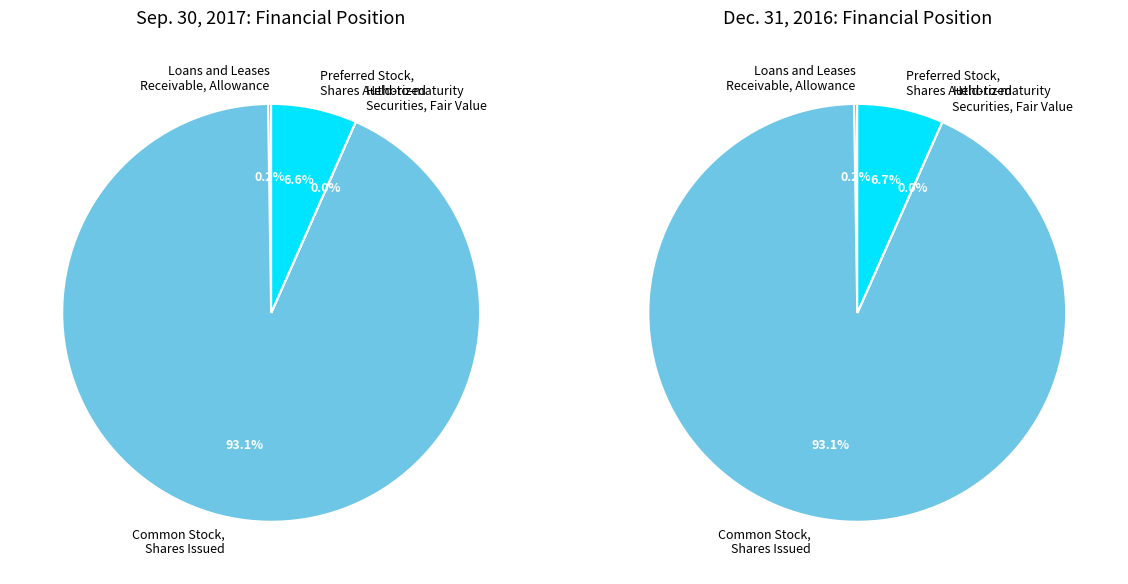

Combined, do Common Stock,
Shares Issued and Held-to-maturity
Securities, Fair Value account for over 50%?

Yes